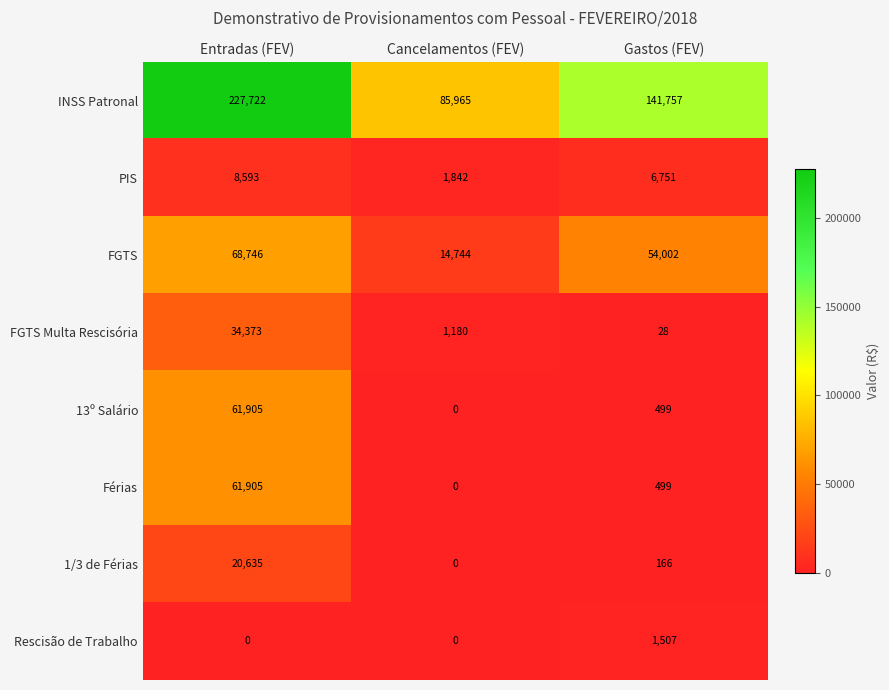

What is the difference between the maximum and minimum values in the 13º Salário series?

61905